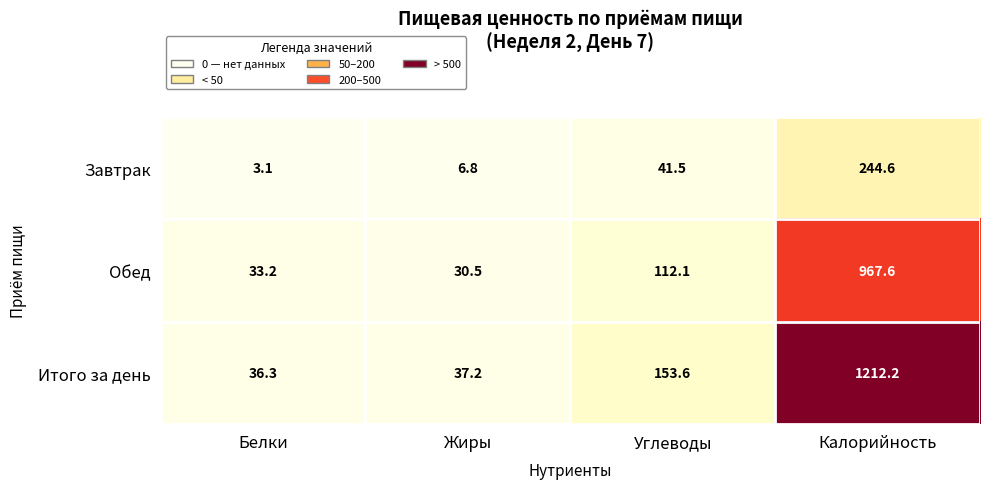

Rank the series by their maximum value, from lowest to highest.

Завтрак, Обед, Итого за день